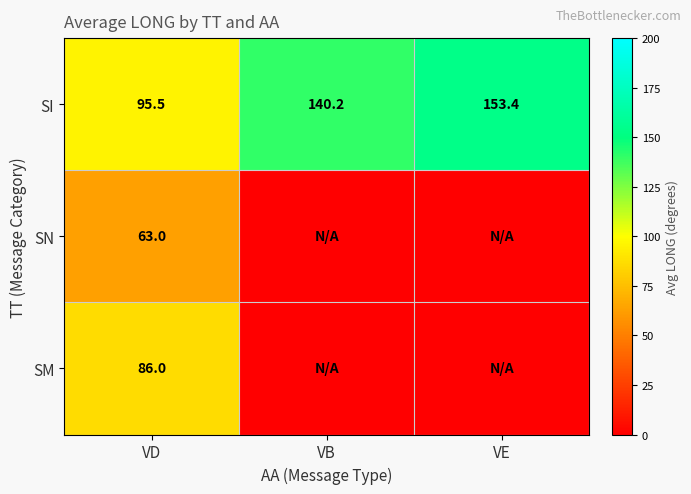

Read the SI value at VE.

153.4